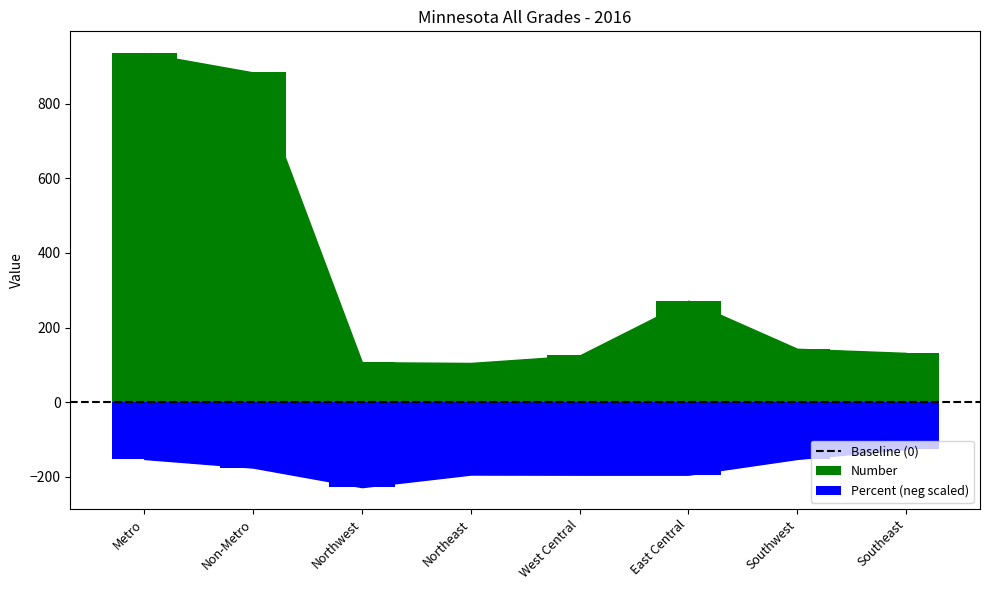

Which series has the widest spread of values?

Number